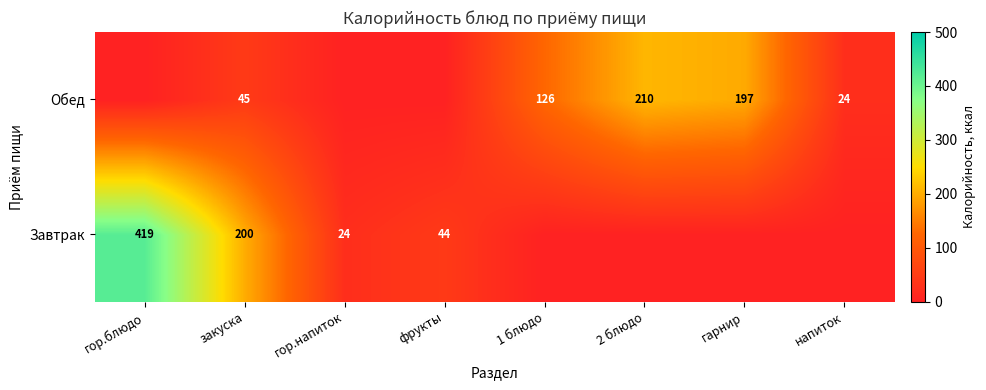

True or false: Обед has a value of 45 at закуска.

True